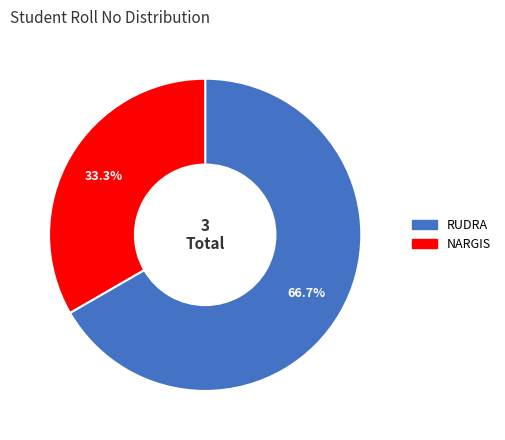

Is it true that RUDRA is 67% of the pie?

True